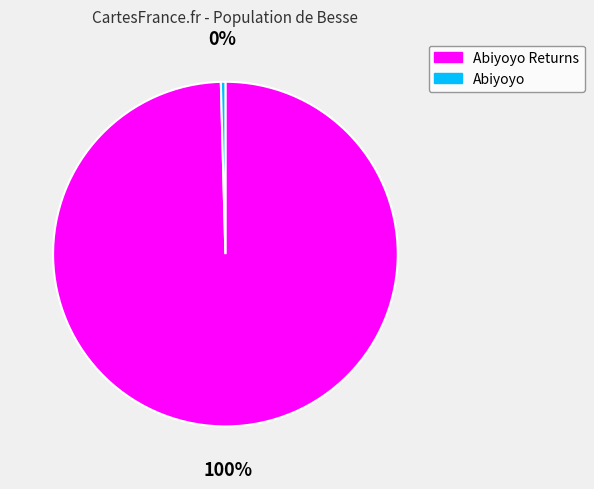

To the nearest percent, what is the average slice percentage?

50%